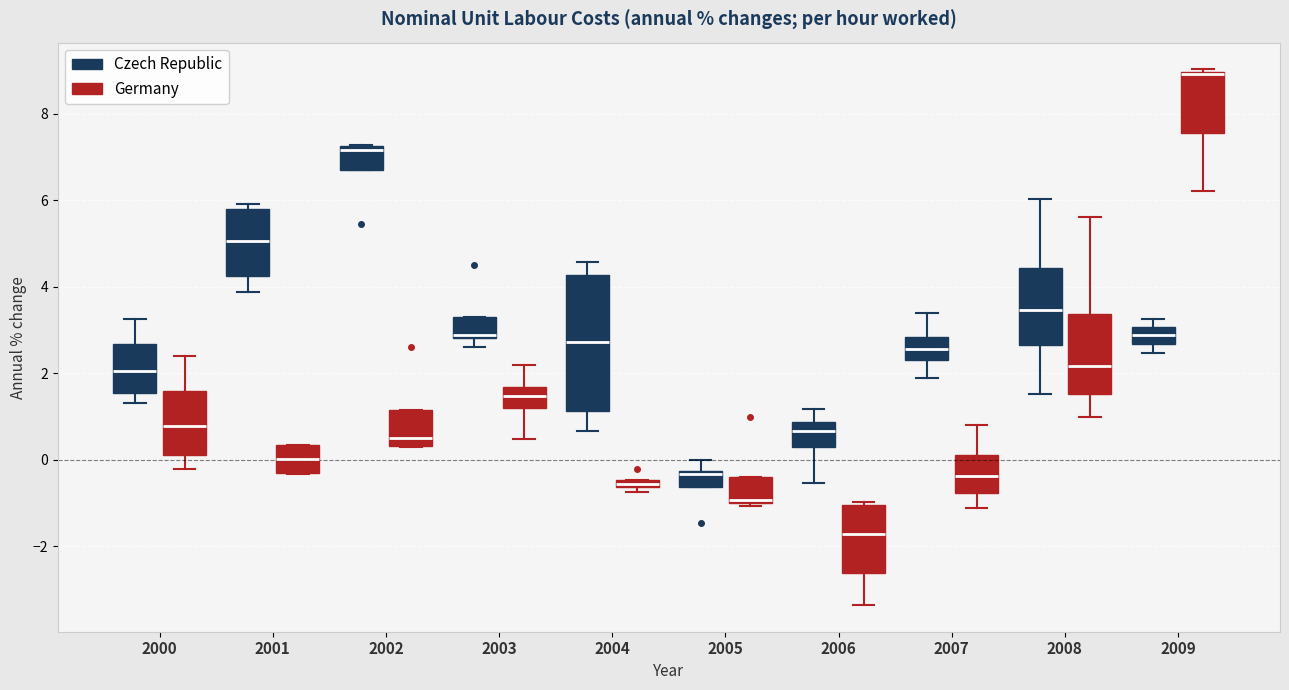

Comparing the boxes themselves (not the whiskers), which one is the tallest?

2004 (Czech Republic)